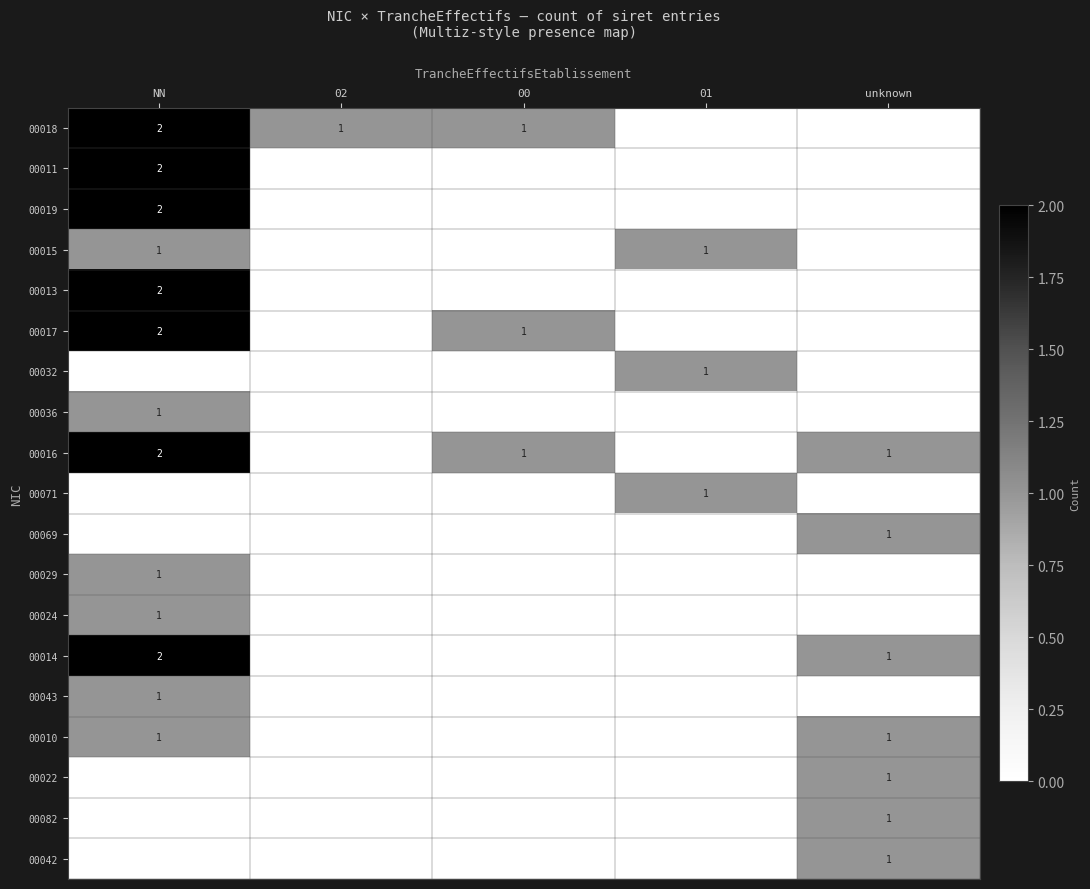

True or false: 00016 has a value of 1 at unknown.

True